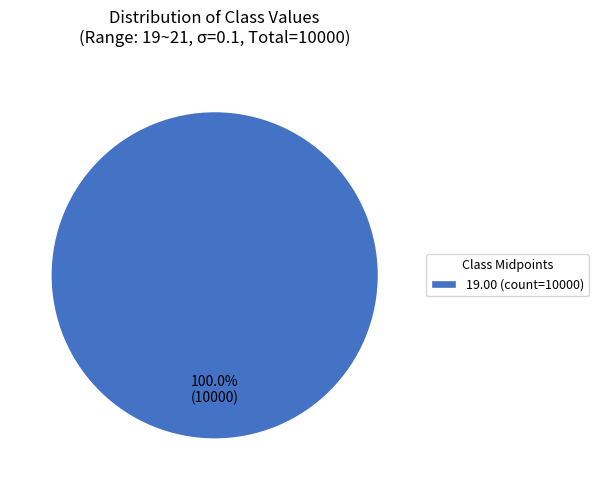

Which slice represents more than half of the pie?

19.00 (count=10000)